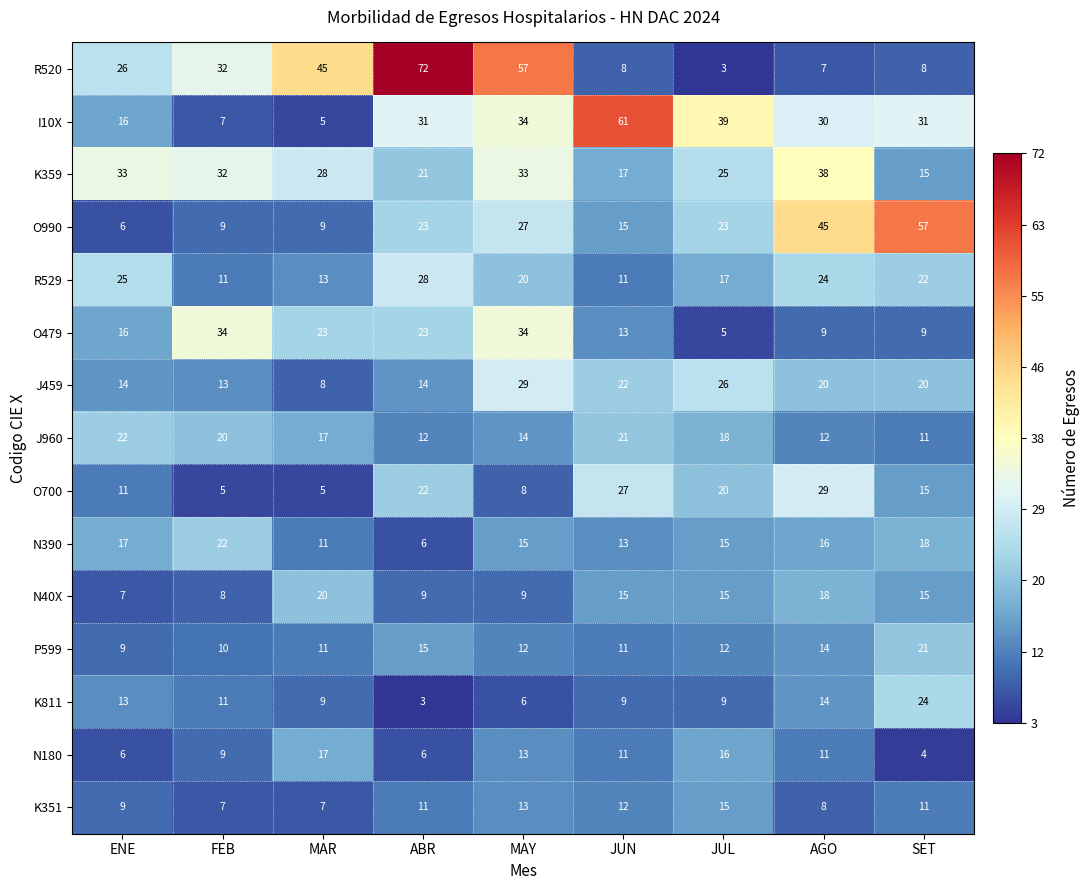

What is the difference between the second highest and minimum values in the K359 series?

18